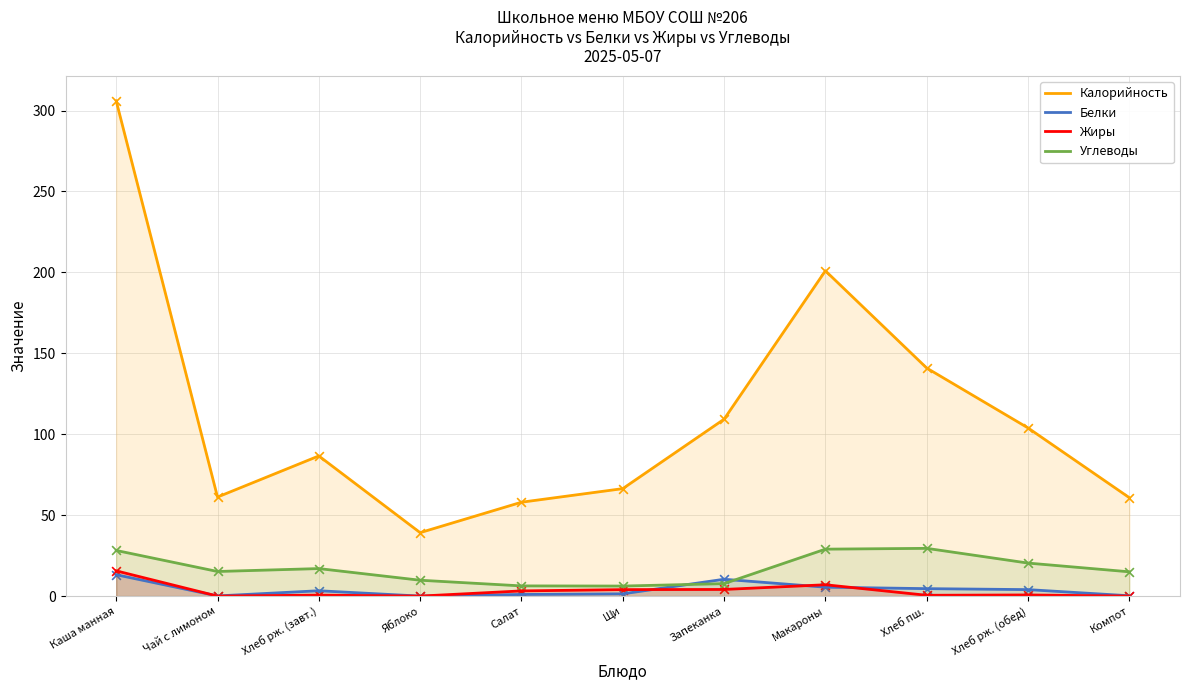

Which series has the largest total across all categories?

Калорийность